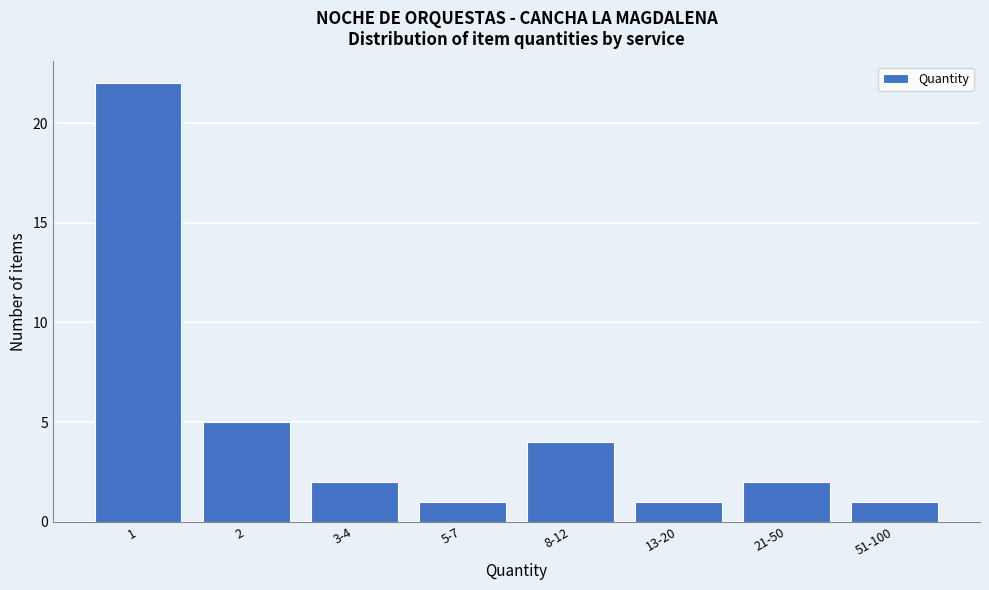

Reading left to right, transcribe all the data shown in this chart.

1=22	2=5	3-4=2	5-7=1	8-12=4	13-20=1	21-50=2	51-100=1